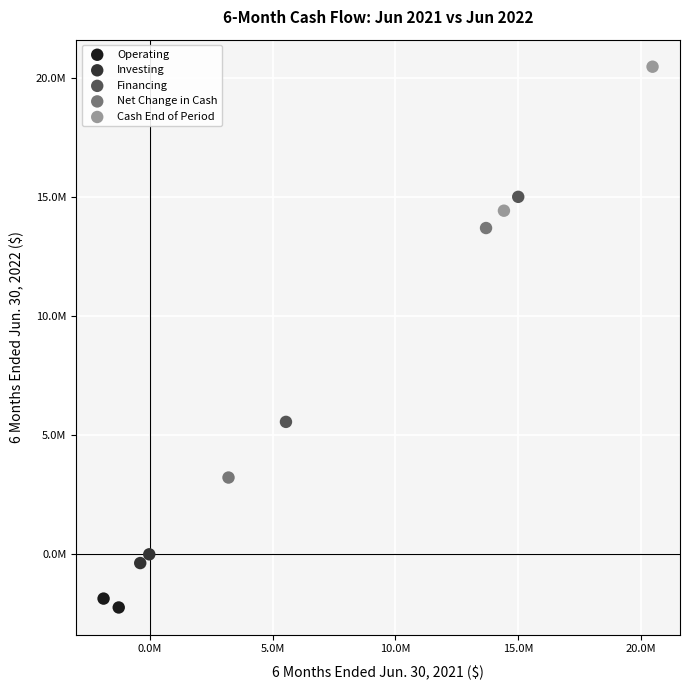

Which series reaches the minimum Y coordinate?

Operating